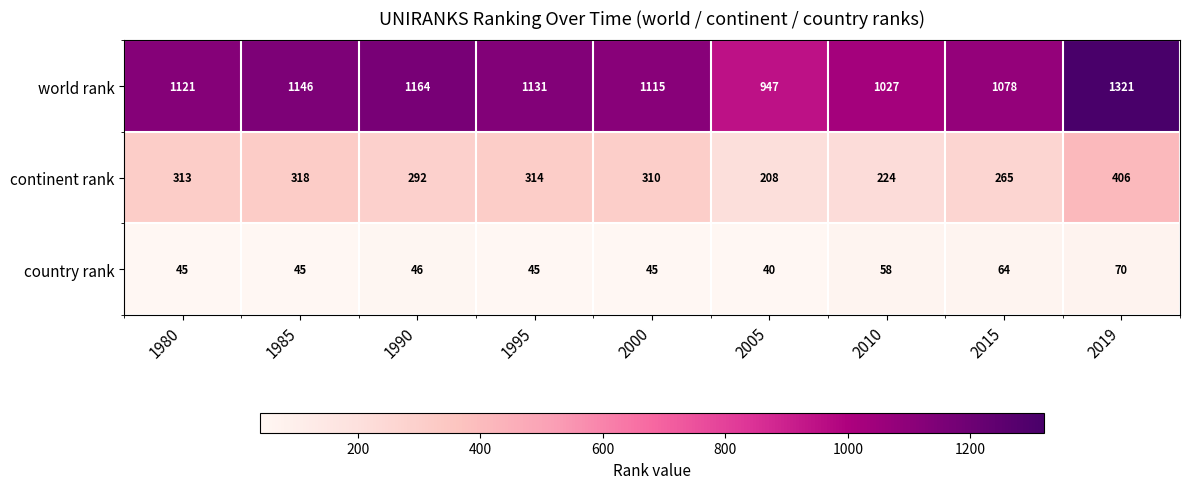

At which category is the sum across all series the highest?

2019